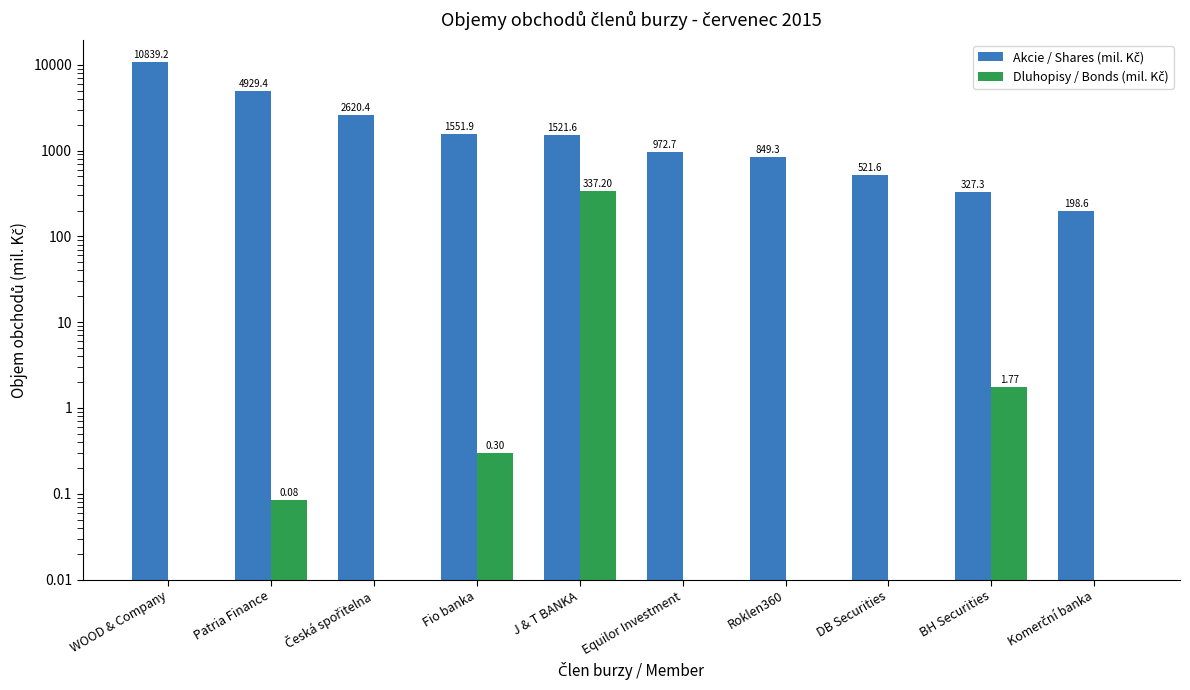

The value of Akcie / Shares (mil. Kč) at DB Securities is 355.2. True or false?

False